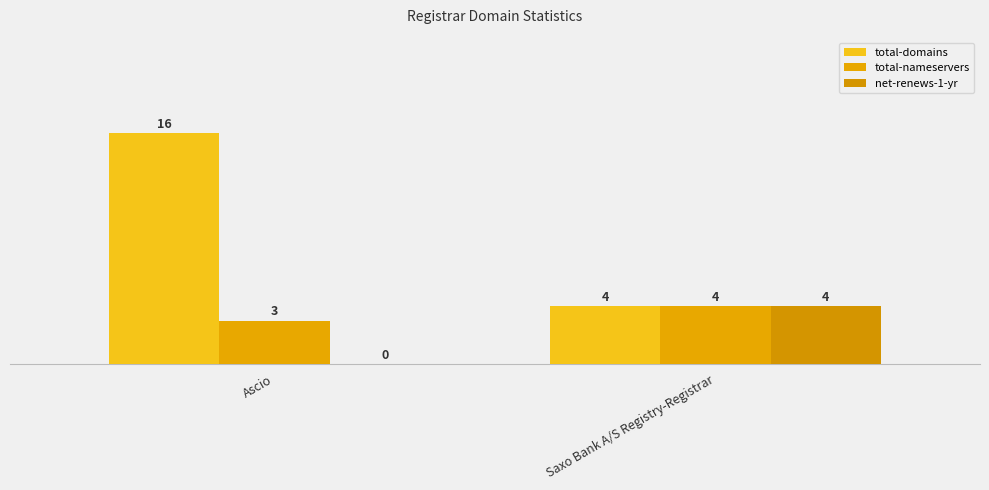

Reading left to right, extract all data points from this chart.

total-domains: Ascio=16	Saxo Bank A/S Registry-Registrar=4
total-nameservers: Ascio=3	Saxo Bank A/S Registry-Registrar=4
net-renews-1-yr: Ascio=0	Saxo Bank A/S Registry-Registrar=4